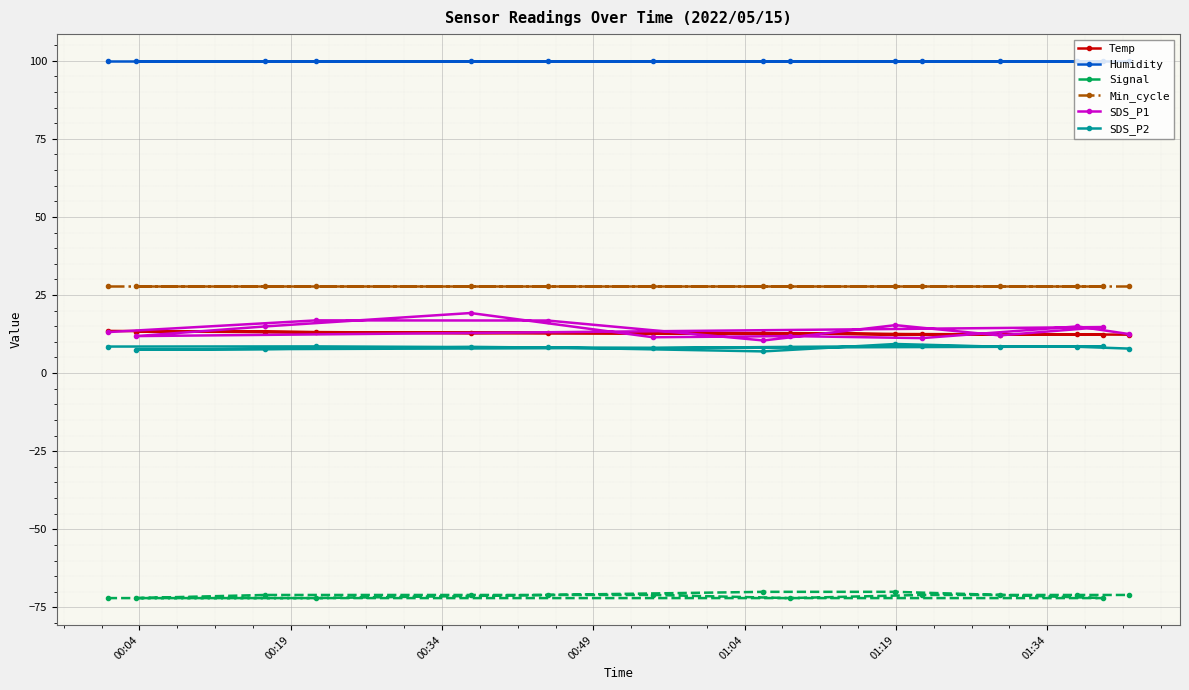

What is the highest value of the Humidity series?

99.9